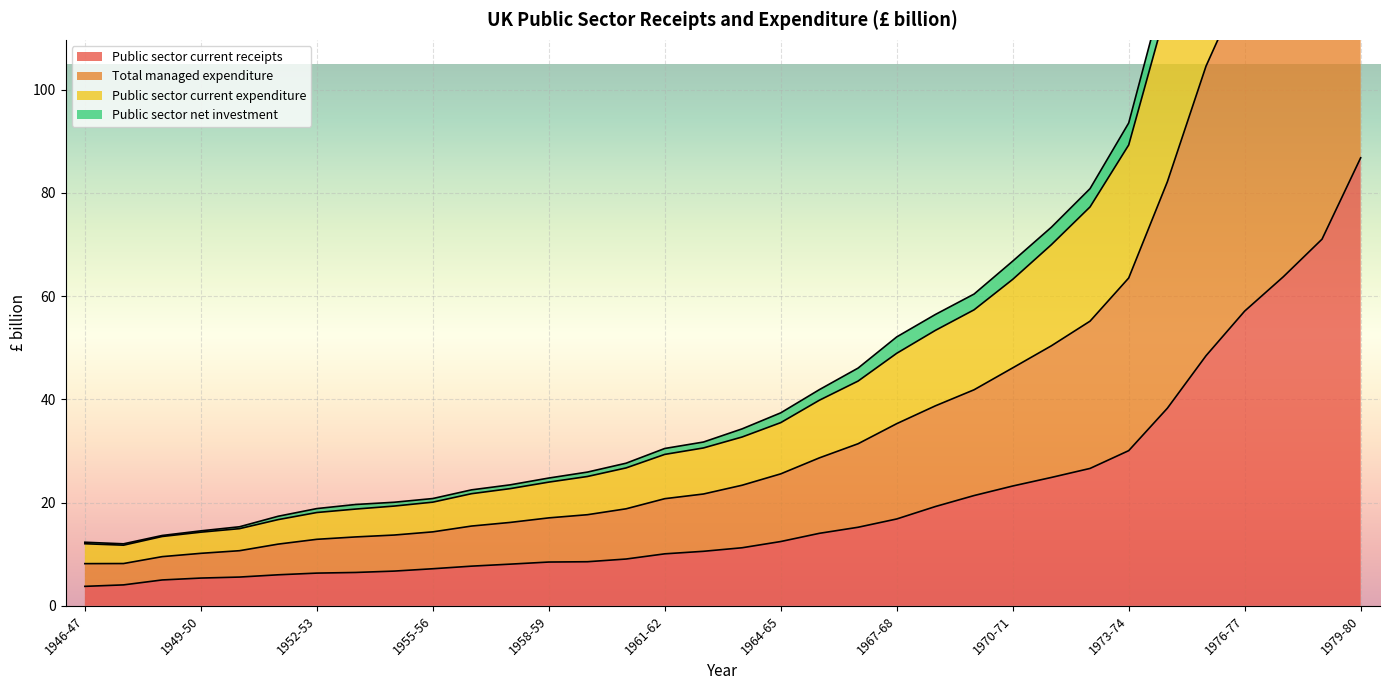

True or false: Public sector current expenditure has more than 1 points higher than both neighbors.

False